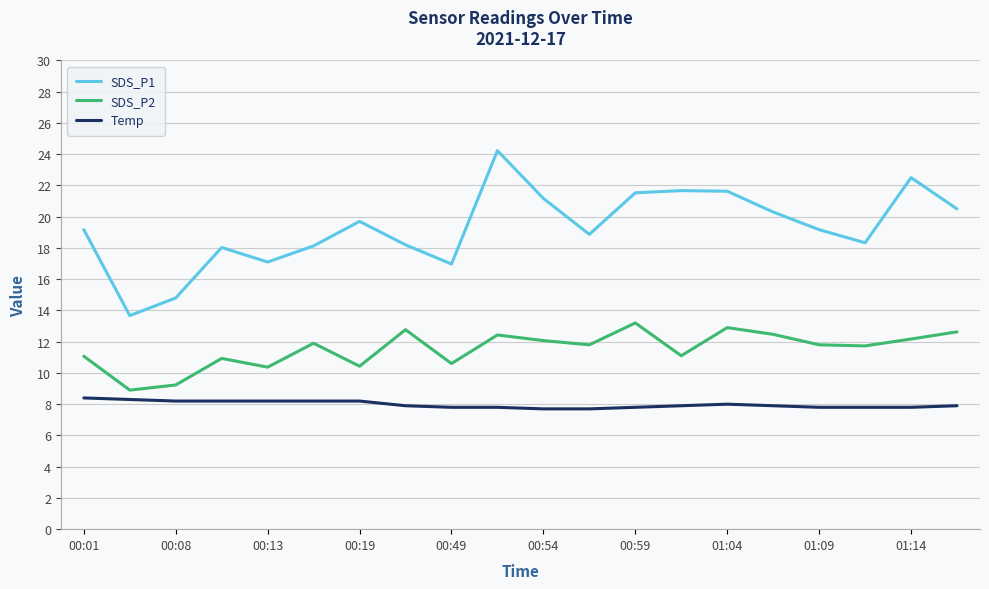

Which series has the largest total across all categories?

SDS_P1